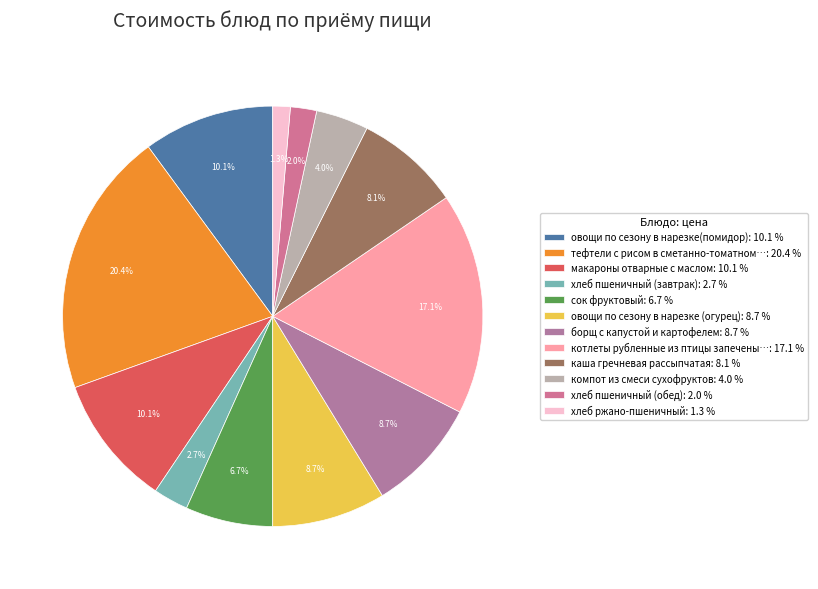

What is the smallest slice in the pie chart?

хлеб ржано-пшеничный: 1.3 %